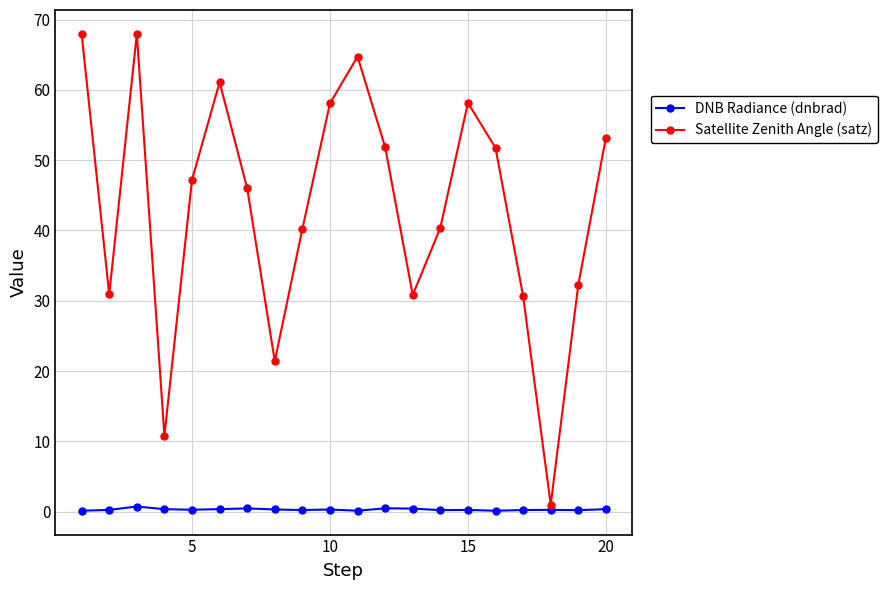

Which series has the largest range (max minus min)?

Satellite Zenith Angle (satz)